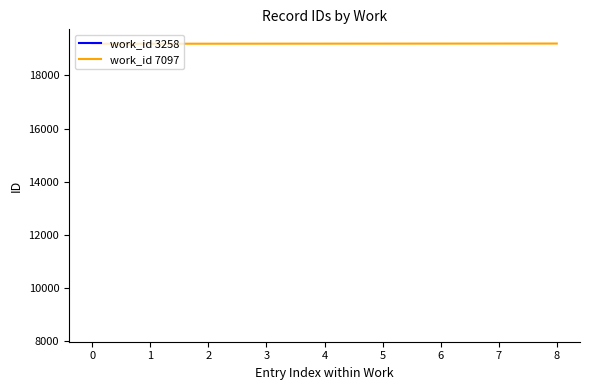

Reading left to right, list all the values displayed in this chart.

19192	19193	19194	19195	19196	19197	19198	19199	19200